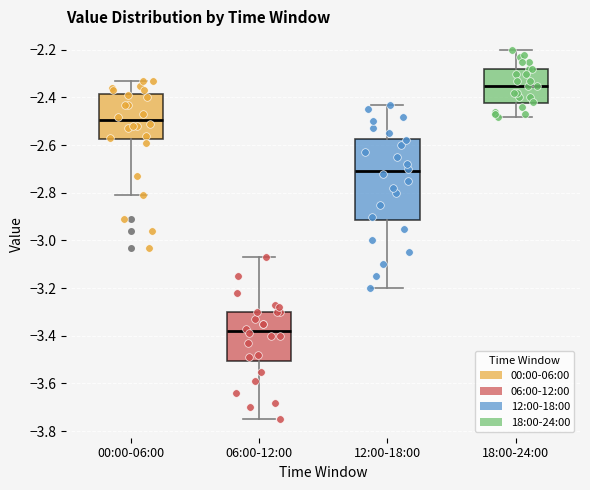

Reading left to right, read every box against the y-axis: the position of its median line, the range the box covers, and the ends of its whiskers. The values are not printed on the chart, so give them approximately, as read against the axis.

00:00-06:00: median -2.50, box -2.58 to -2.38, whiskers -2.80 to -2.32
06:00-12:00: median -3.38, box -3.50 to -3.30, whiskers -3.74 to -3.06
12:00-18:00: median -2.70, box -2.92 to -2.58, whiskers -3.20 to -2.42
18:00-24:00: median -2.34, box -2.42 to -2.28, whiskers -2.48 to -2.20